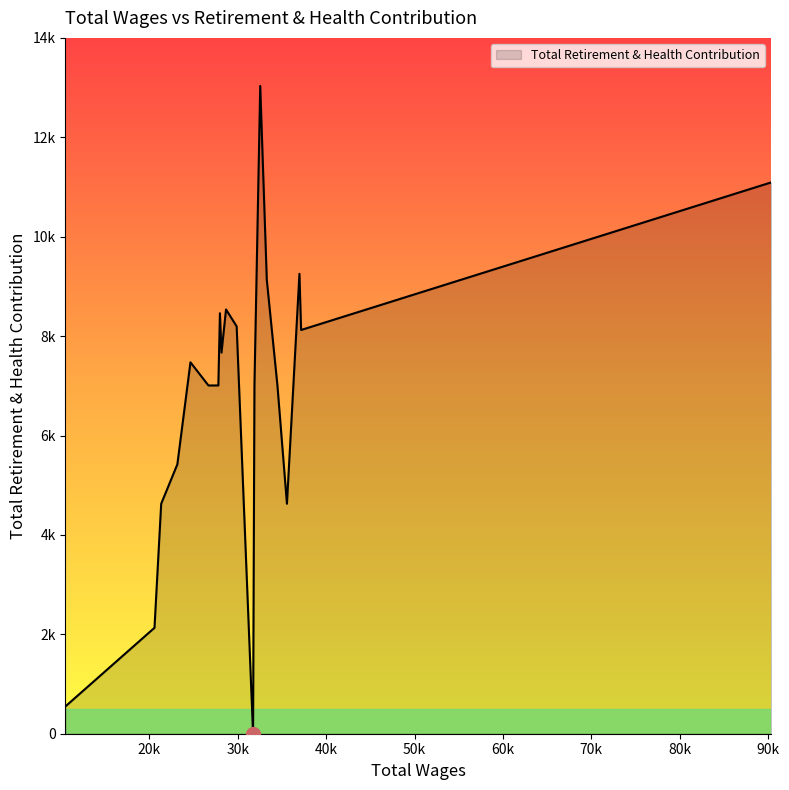

Is this an area chart (filled region under the line)?

Yes